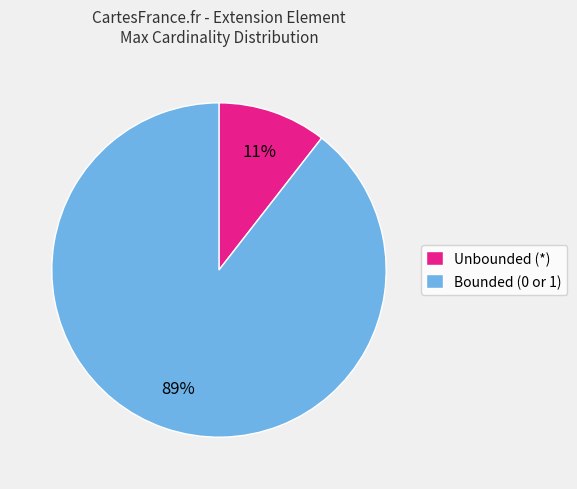

What percentage is the Unbounded (*) slice, to the nearest percent?

11%